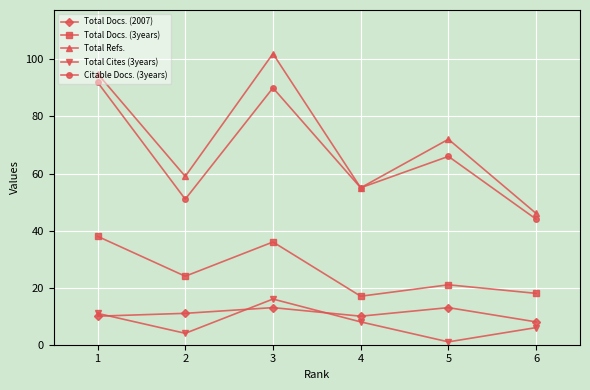

How many data points in Citable Docs. (3years) are less than 66?

3